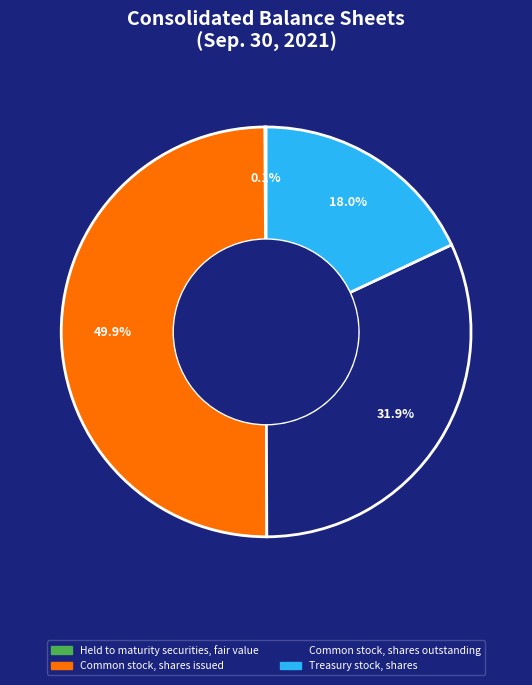

Which has a higher value, Common stock, shares issued or Treasury stock, shares?

Common stock, shares issued